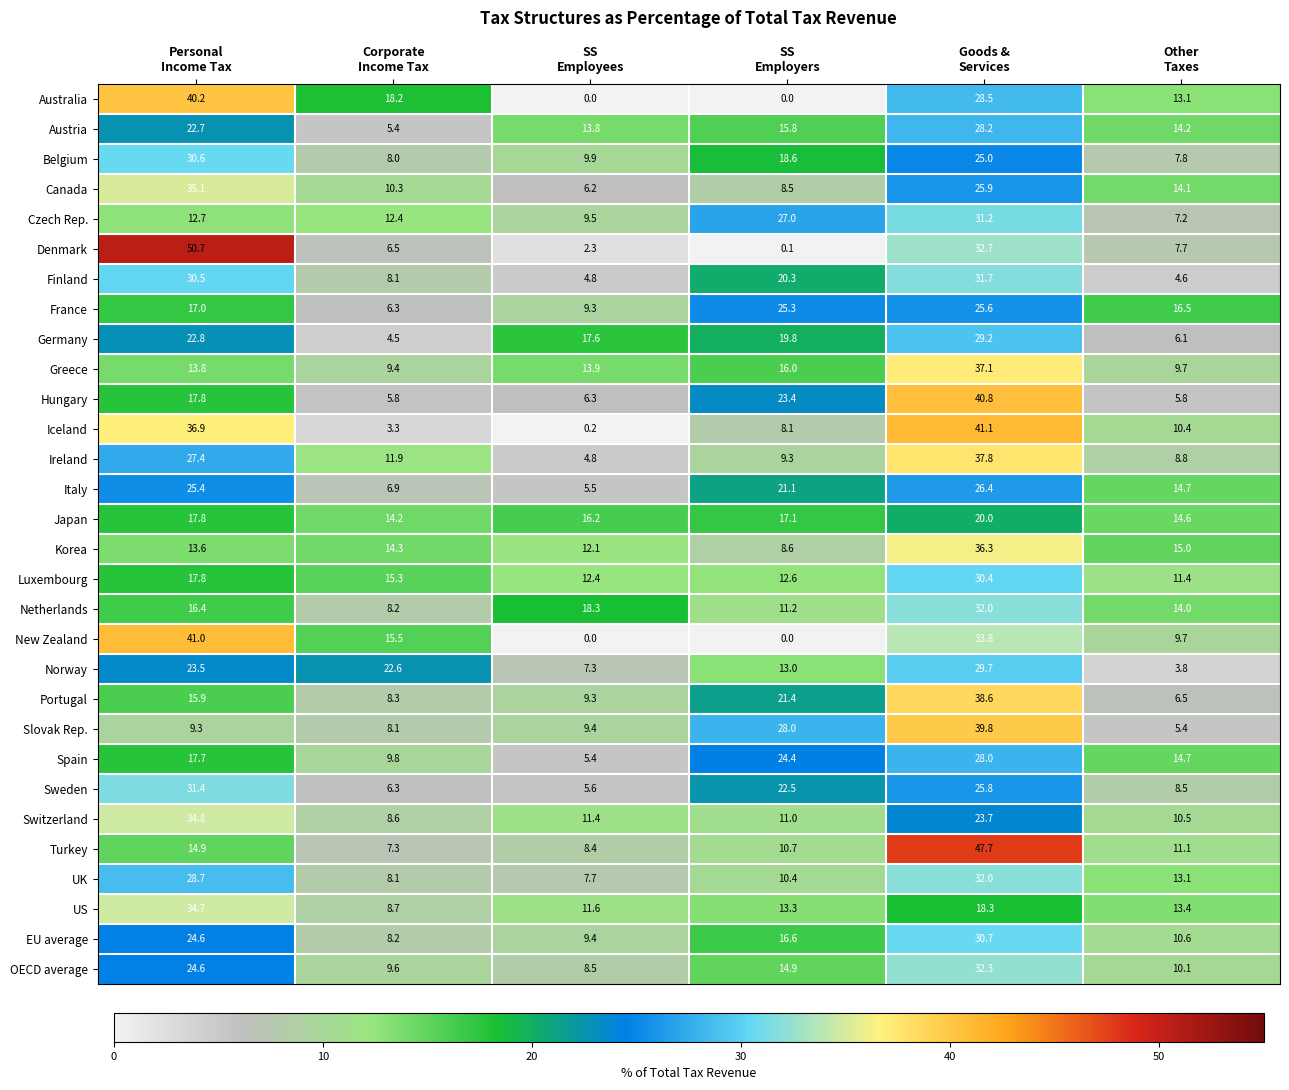

Which series has the widest spread of values?

Denmark